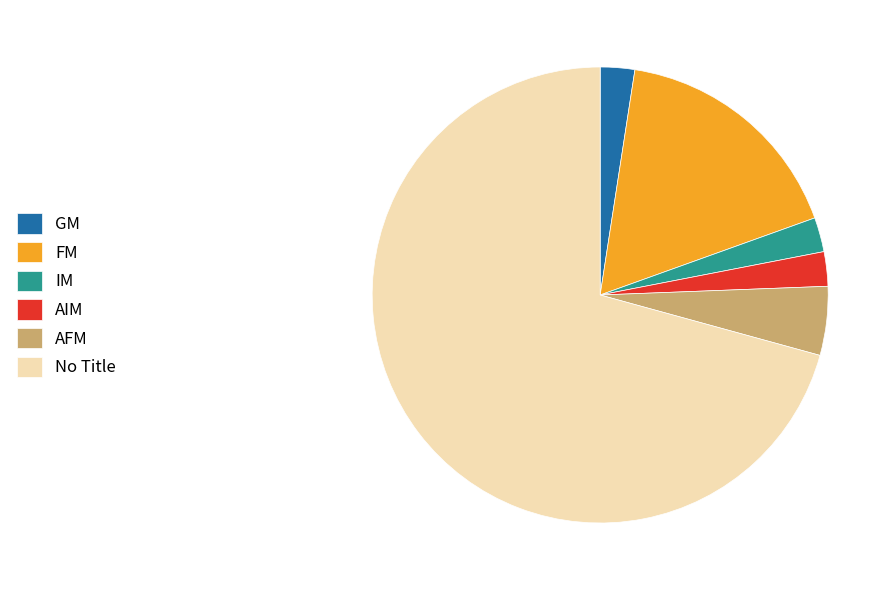

Combined, do No Title and AIM account for over 50%?

Yes